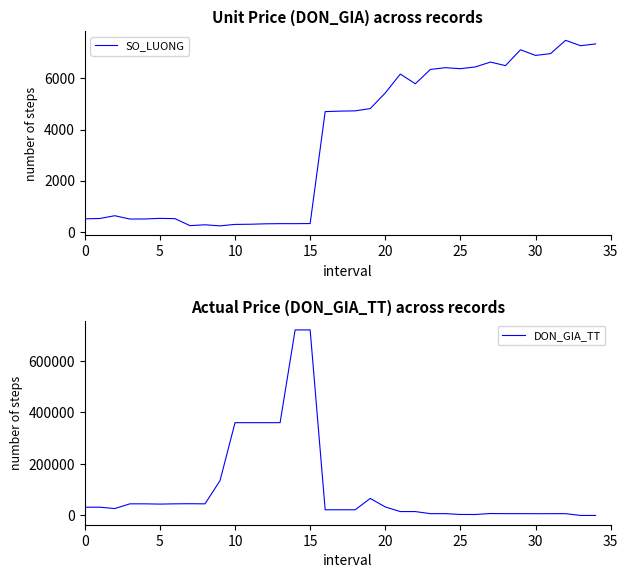

The value of SO_LUONG at 30 is 12291. True or false?

False